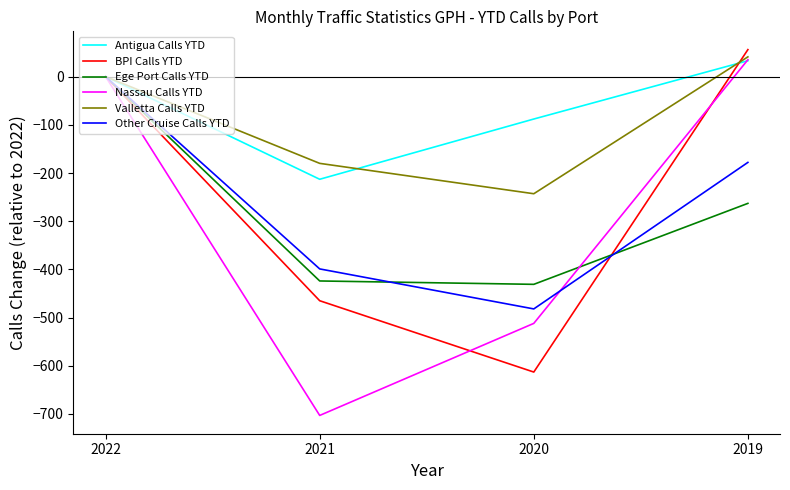

Reading left to right, list all the values displayed in this chart.

Antigua Calls YTD: 0	-213	-88	33
BPI Calls YTD: 0	-465	-613	56
Ege Port Calls YTD: 0	-424	-431	-263
Nassau Calls YTD: 0	-703	-512	35
Valletta Calls YTD: 0	-180	-243	41
Other Cruise Calls YTD: 0	-399	-482	-178